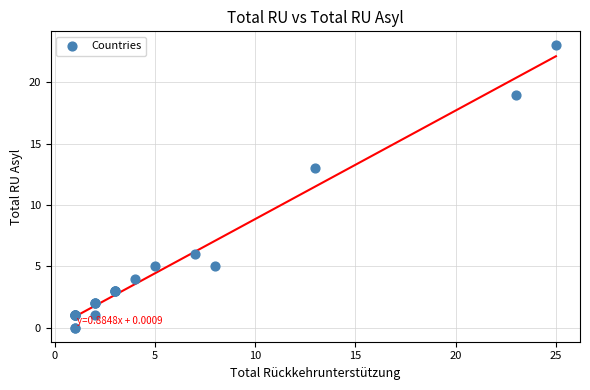

What Y value in the scatter plot is closest to 11?

13